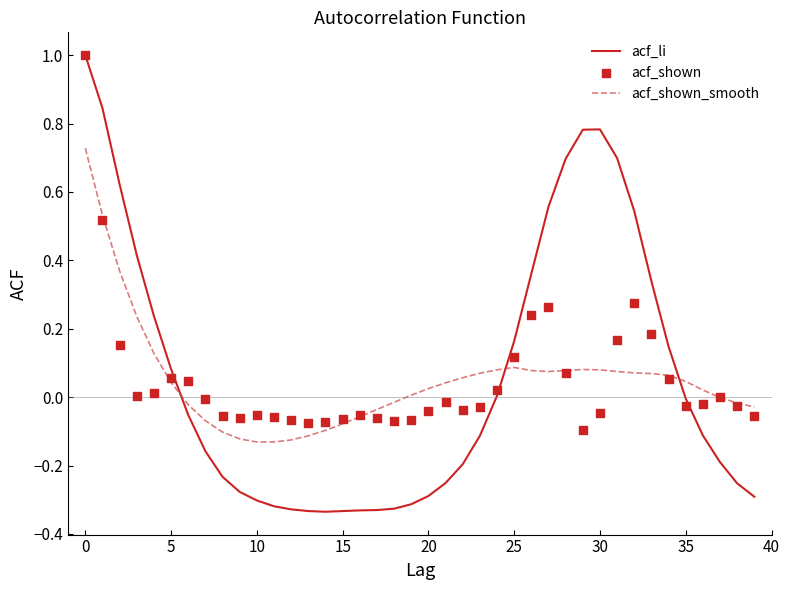

Which series reaches the maximum Y coordinate?

acf_li